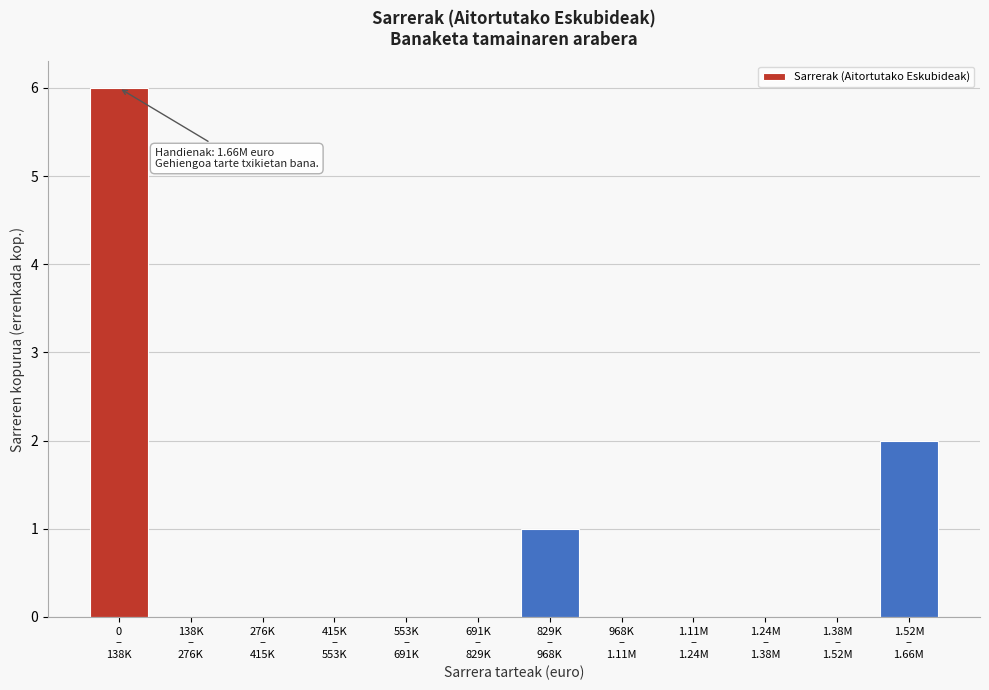

What is the maximum value shown in the chart?

6